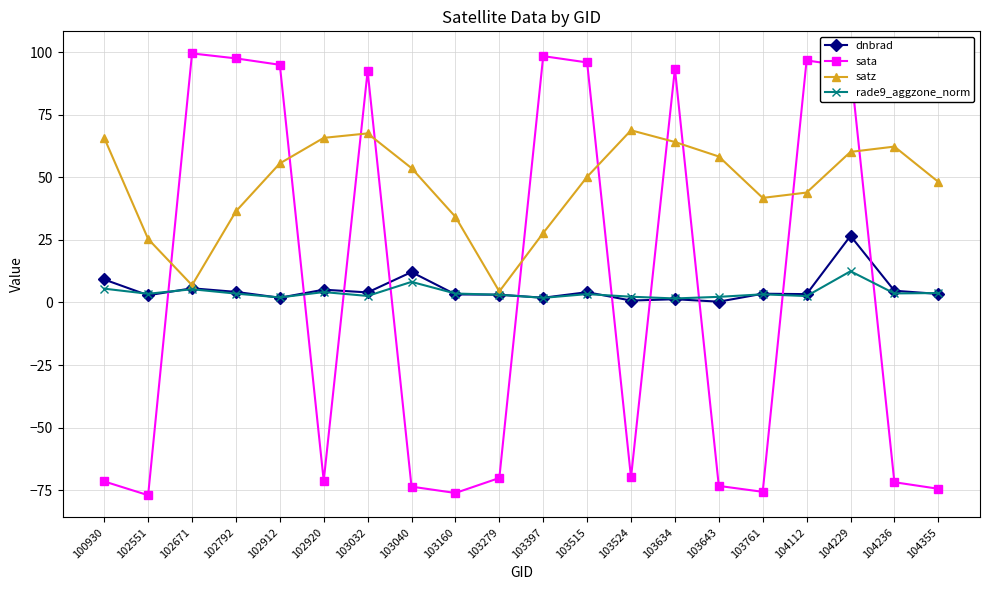

At how many categories does at least one series exceed 83?

9